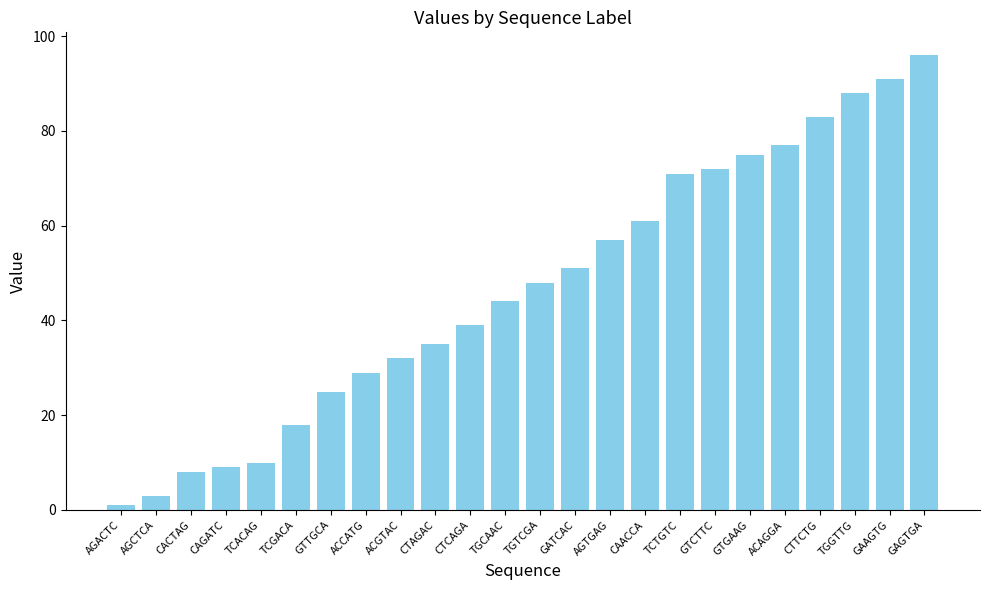

Rank the categories by value from lowest to highest.

AGACTC, AGCTCA, CACTAG, CAGATC, TCACAG, TCGACA, GTTGCA, ACCATG, ACGTAC, CTAGAC, CTCAGA, TGCAAC, TGTCGA, GATCAC, AGTGAG, CAACCA, TCTGTC, GTCTTC, GTGAAG, ACAGGA, CTTCTG, TGGTTG, GAAGTG, GAGTGA